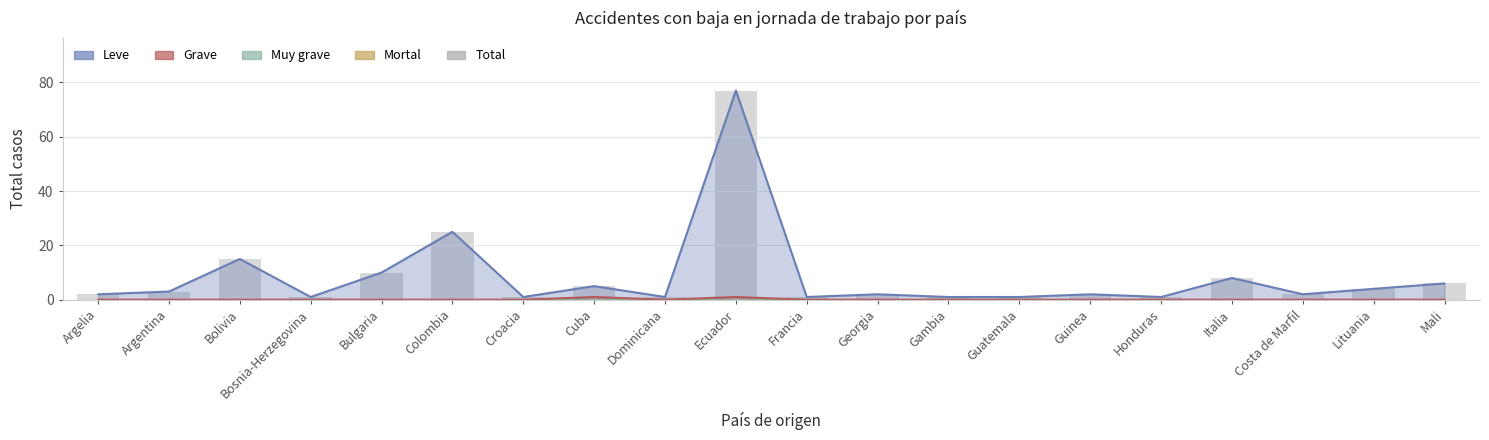

List the labels in order of value, largest first.

Ecuador, Colombia, Bolivia, Bulgaria, Italia, Mali, Cuba, Lituania, Argentina, Argelia, Georgia, Guinea, Costa de Marfil, Bosnia-Herzegovina, Croacia, Dominicana, Francia, Gambia, Guatemala, Honduras